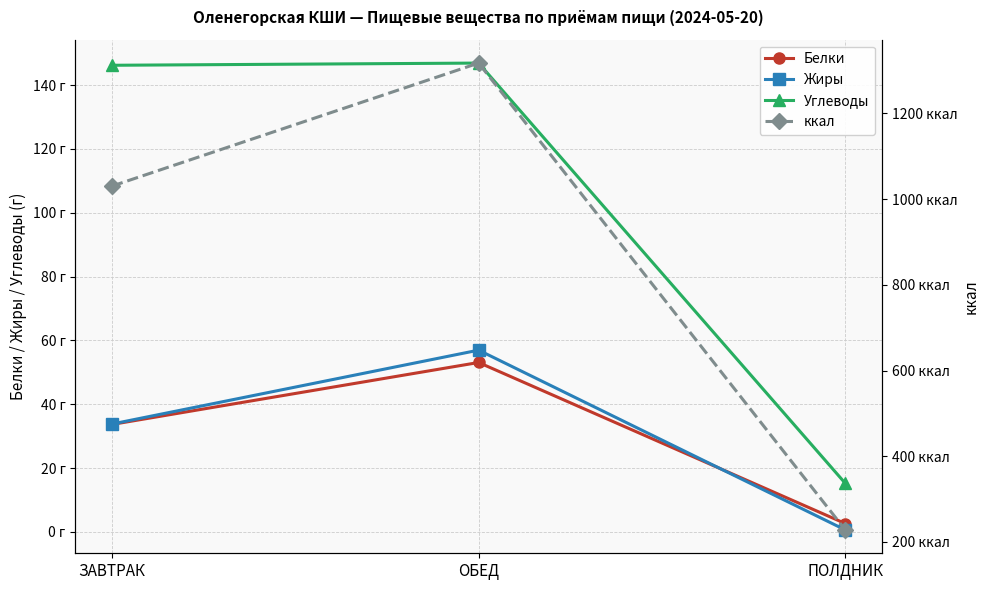

What is the difference between the maximum and minimum values in the Жиры series?

56.4